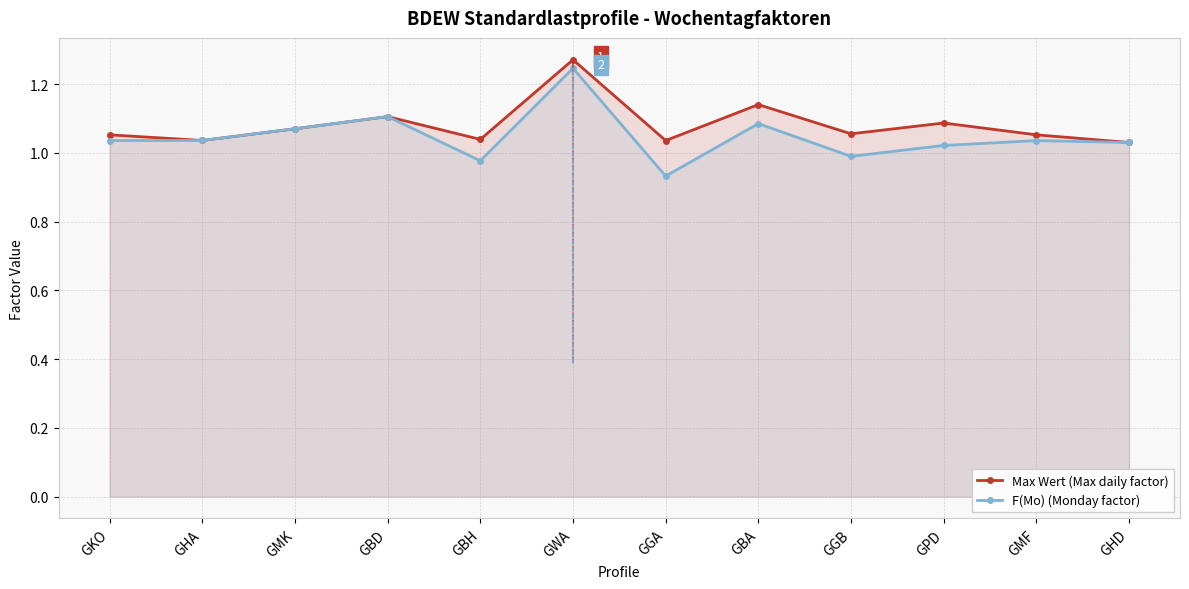

What is the total value across all series at GKO?

2.1